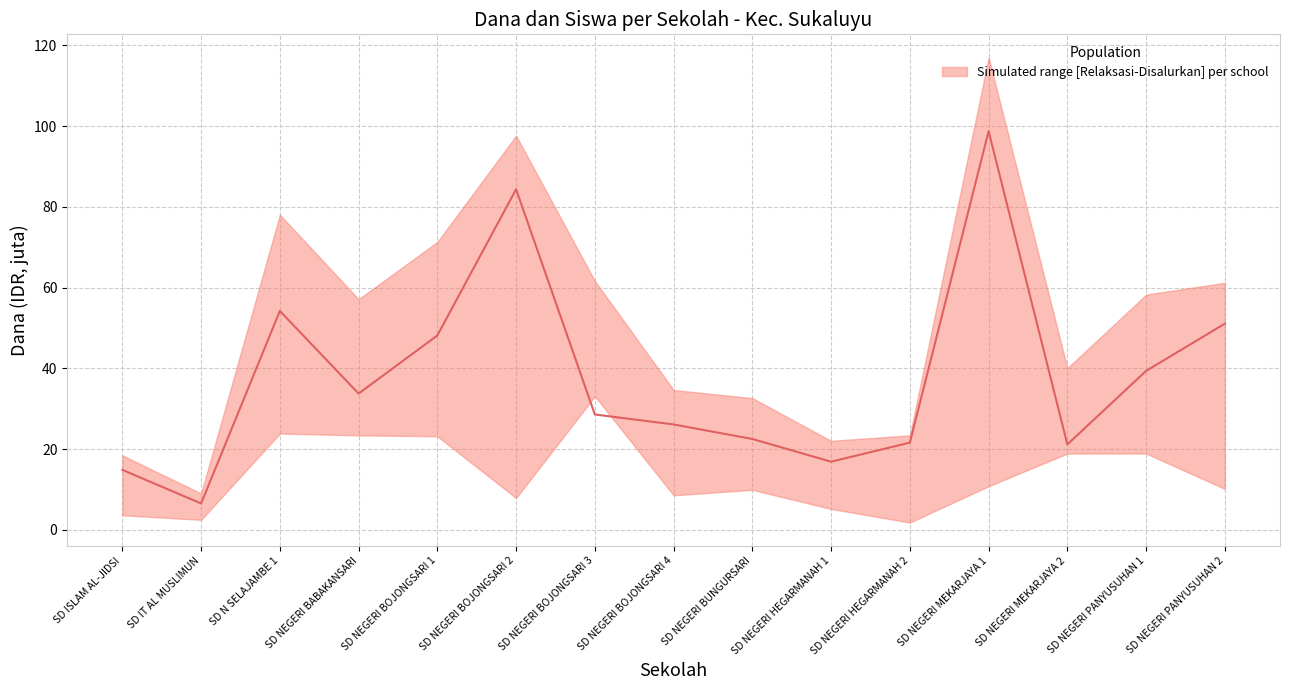

How many data points are above 28?

8